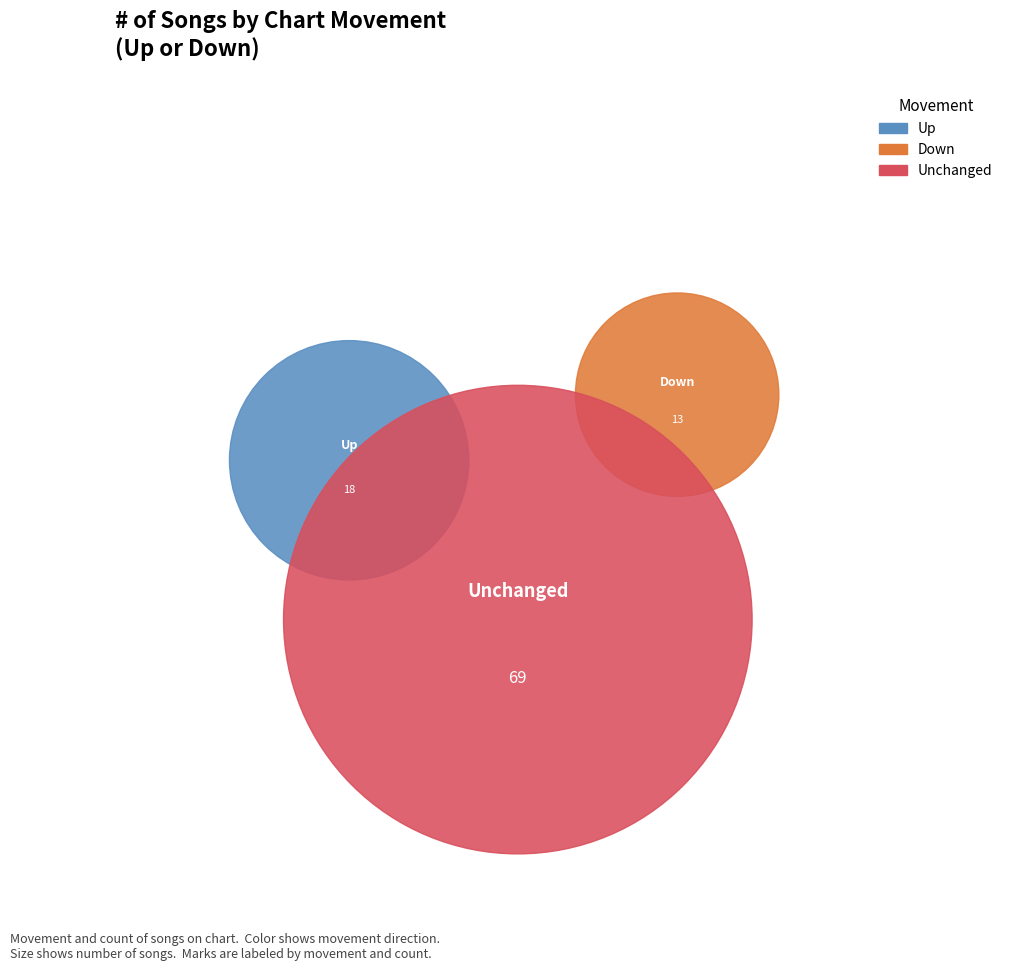

What are all the series names shown in the legend?

Up, Down, Unchanged